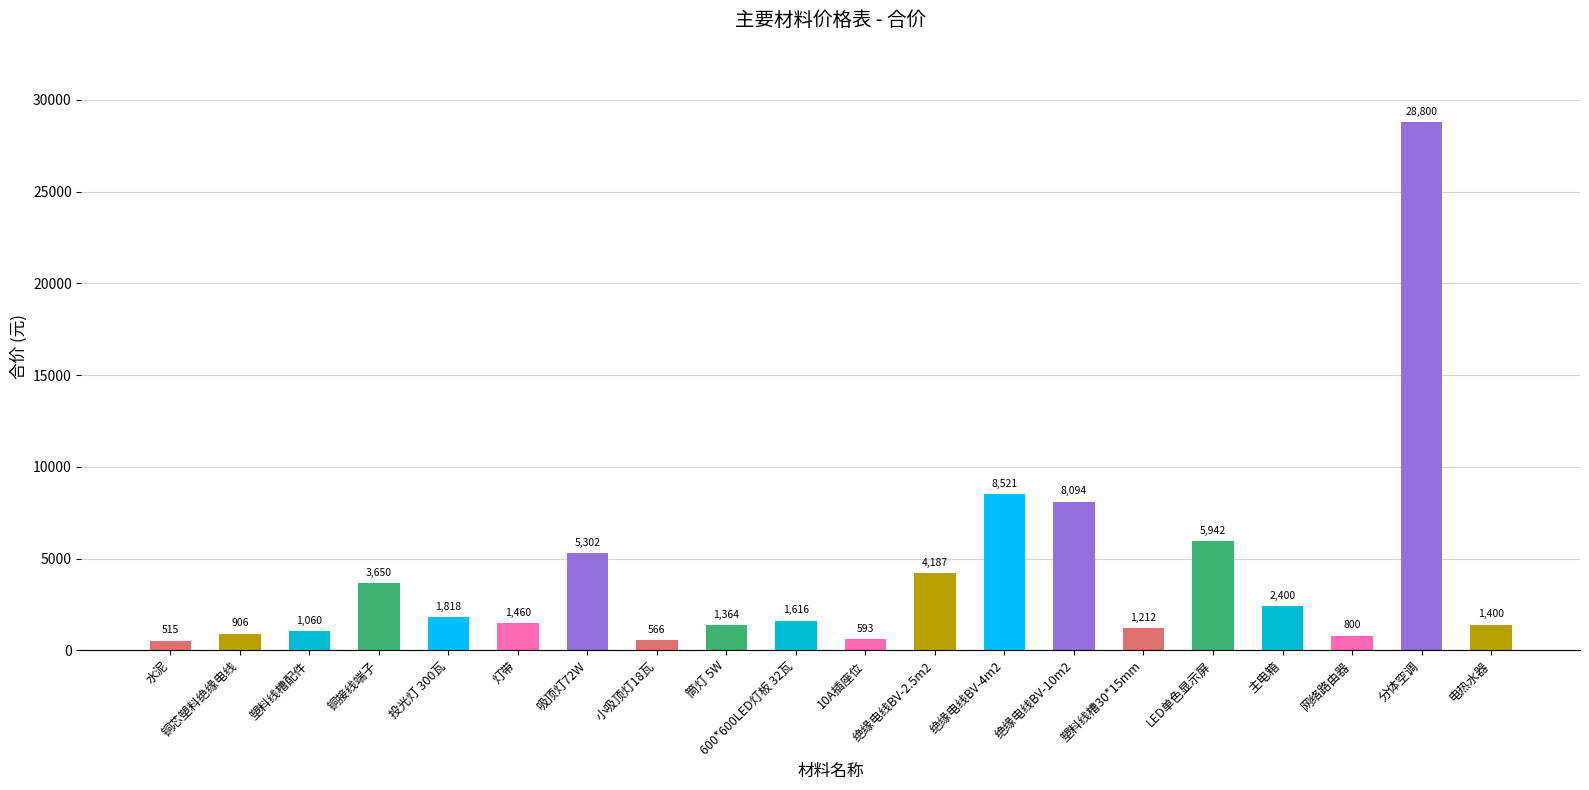

What value does the data have at 10A插座位?

593.0